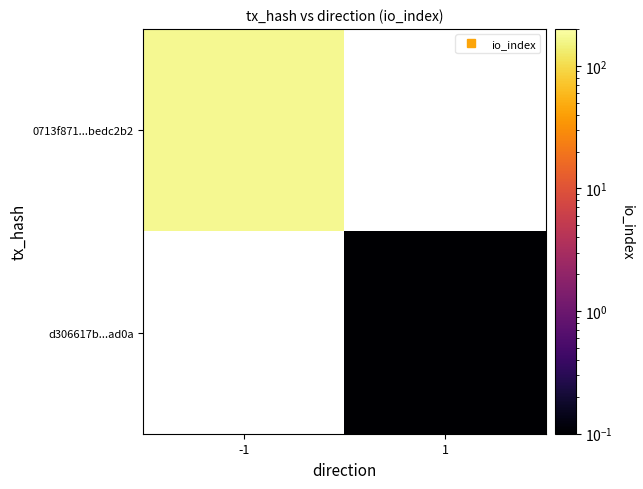

At which label does 0713f871...bedc2b2 reach its minimum?

-1